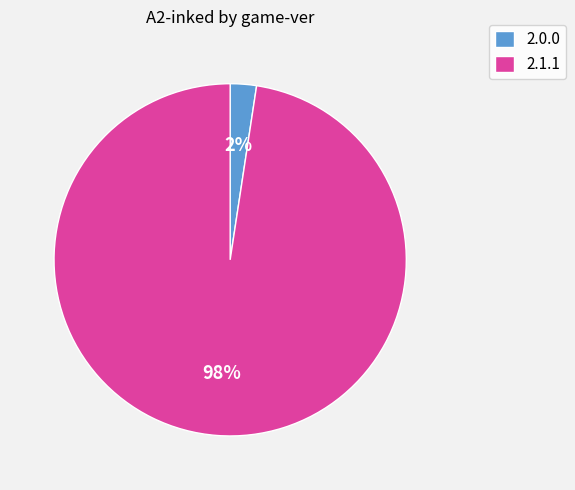

To the nearest percent, what percentage of the pie is 2.1.1?

98%